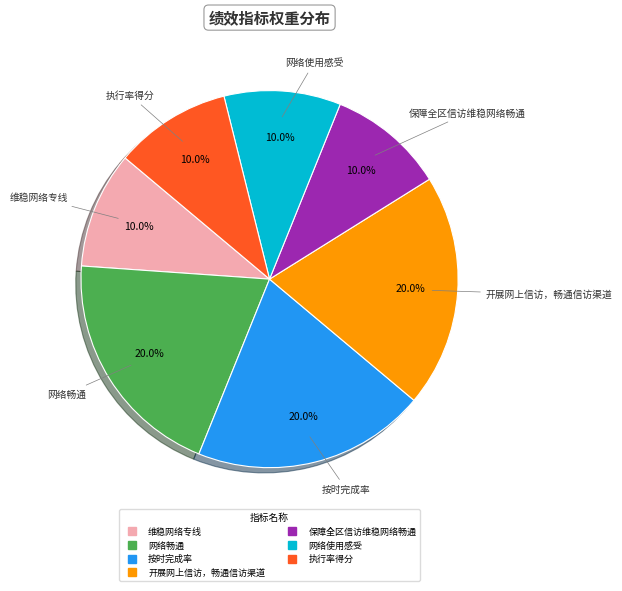

True or false: 保障全区信访维稳网络畅通 accounts for 10% of the total.

True